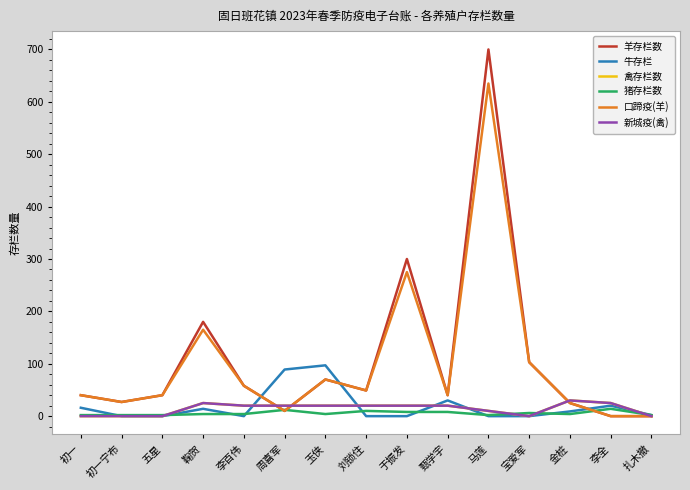

What is the maximum value shown in the chart?

700